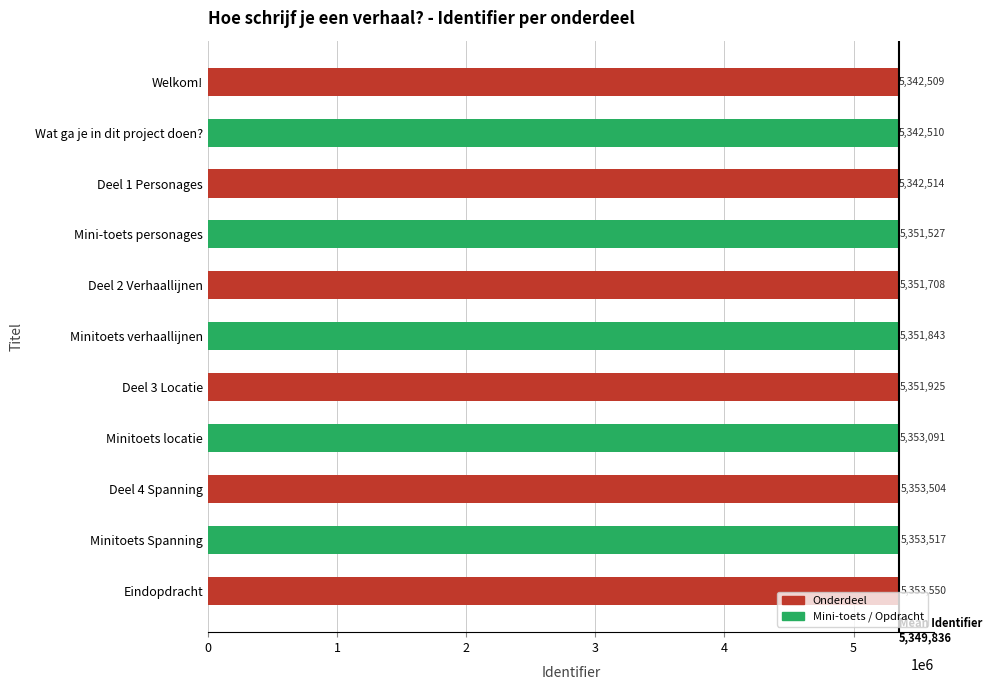

Is it true that the value at Minitoets locatie is 5353091?

True